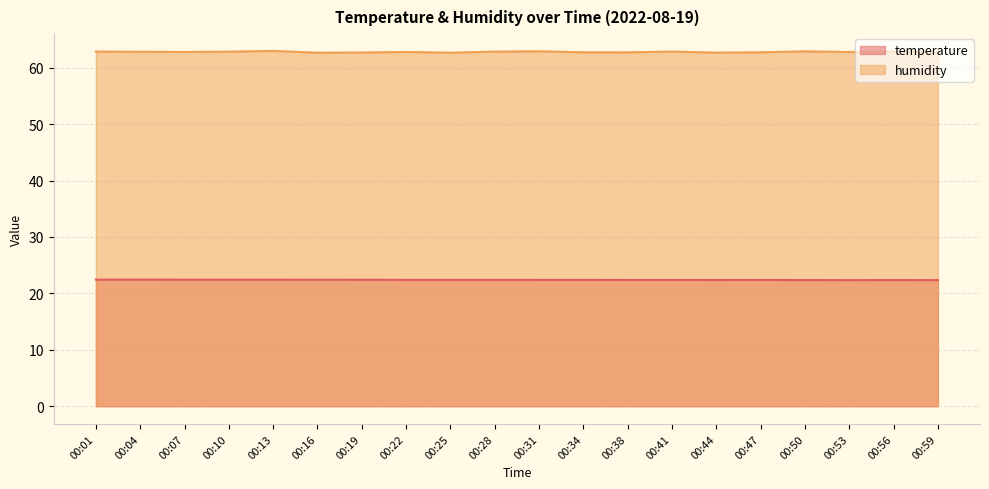

True or false: humidity and temperature cross at least once.

False